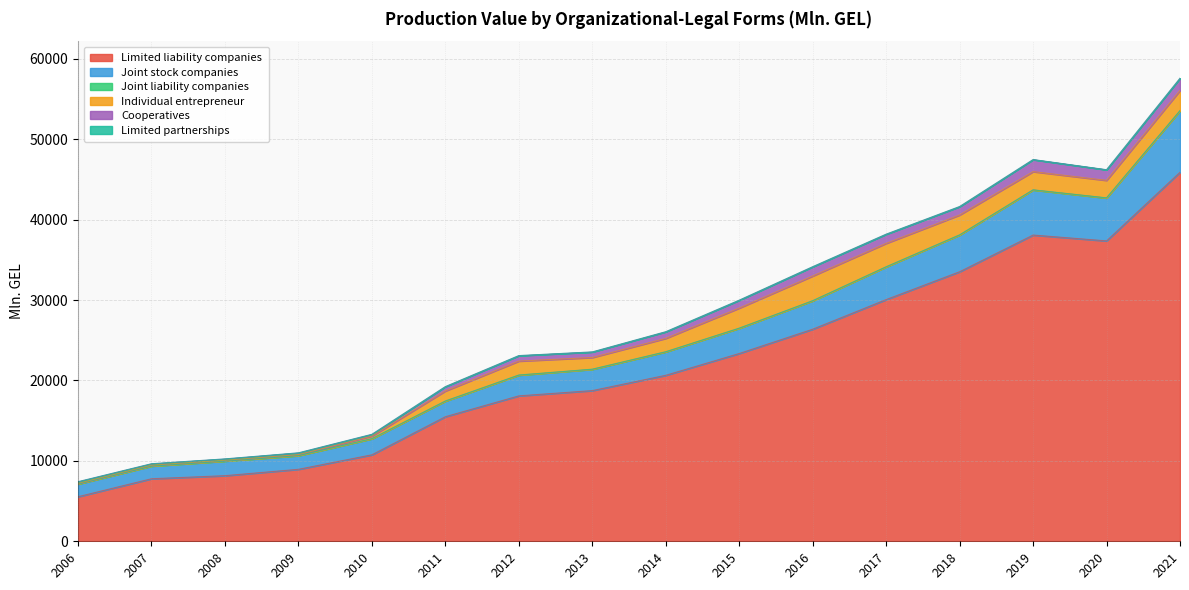

At which category does the chart reach its peak across all series?

2021